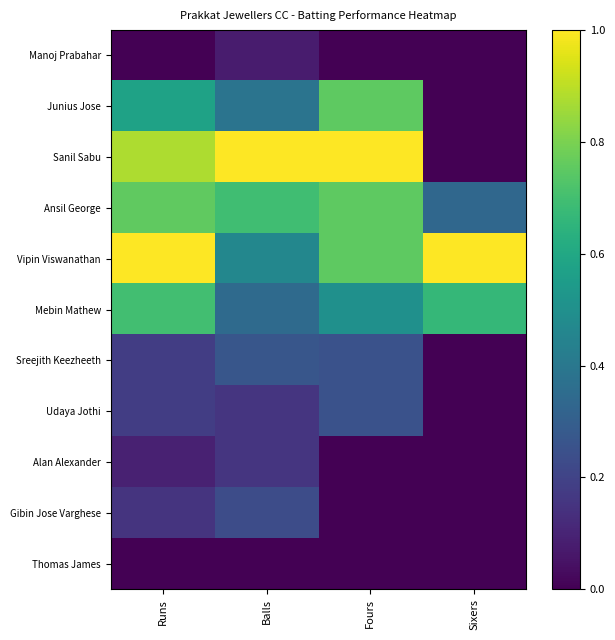

What is the greatest value displayed?

1.0